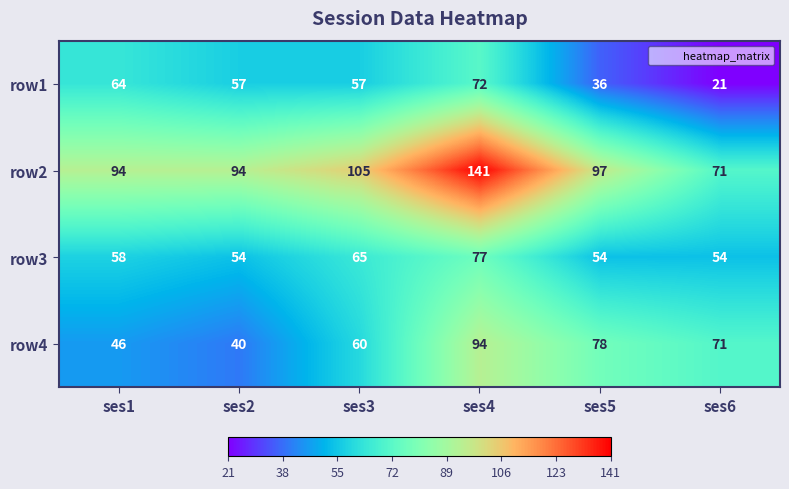

Reading left to right, what are all the values shown in this chart?

row1: ses1=64	ses2=57	ses3=57	ses4=72	ses5=36	ses6=21
row2: ses1=94	ses2=94	ses3=105	ses4=141	ses5=97	ses6=71
row3: ses1=58	ses2=54	ses3=65	ses4=77	ses5=54	ses6=54
row4: ses1=46	ses2=40	ses3=60	ses4=94	ses5=78	ses6=71